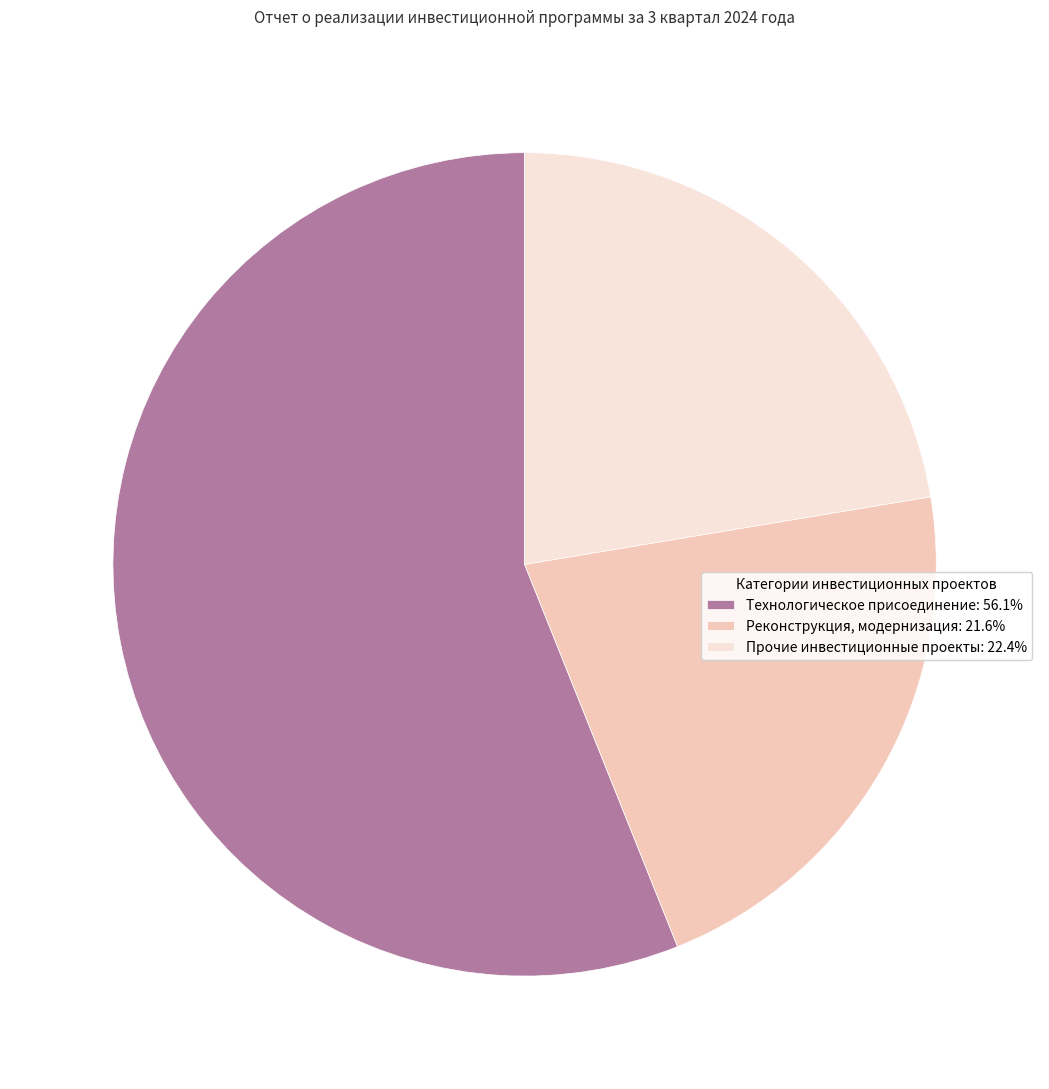

What is the smallest slice in the pie chart?

Реконструкция, модернизация